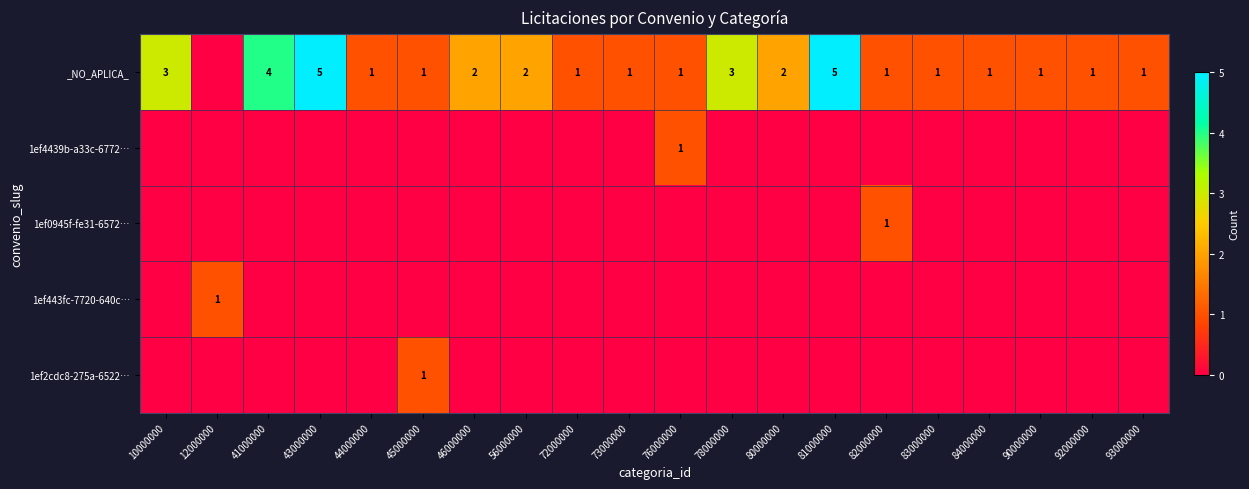

True or false: _NO_APLICA_ has a value of 2 at 46000000.

True